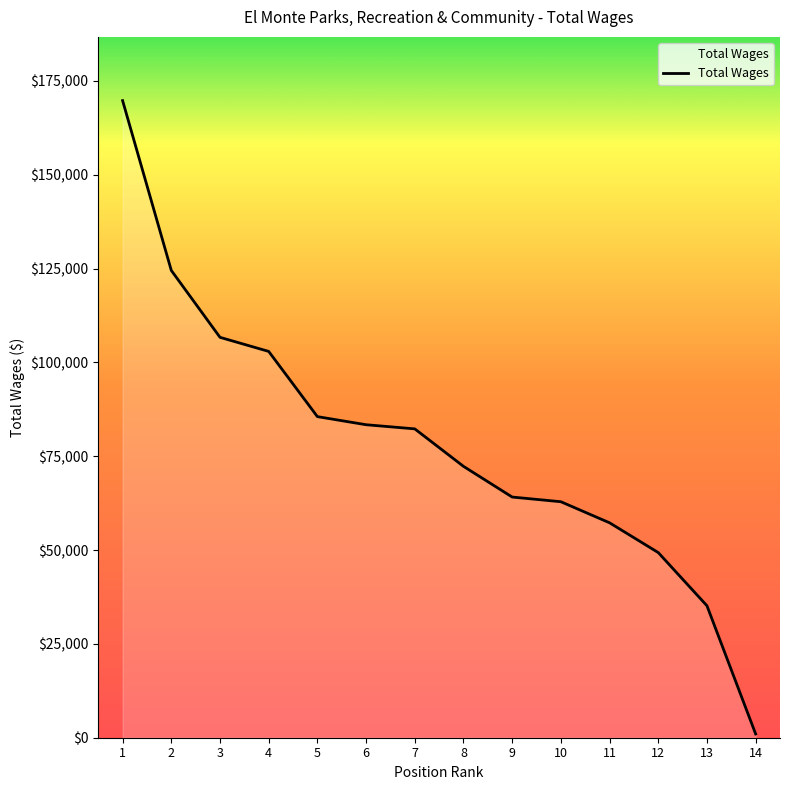

What is the difference between the maximum and second lowest values?

134581